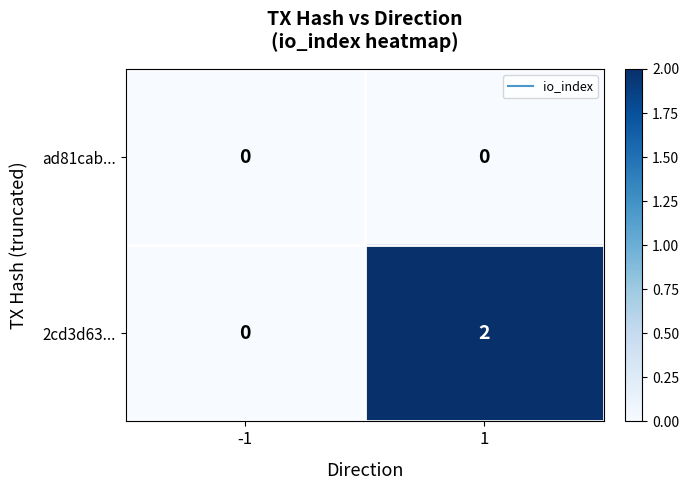

Which series has the largest total across all categories?

2cd3d63...